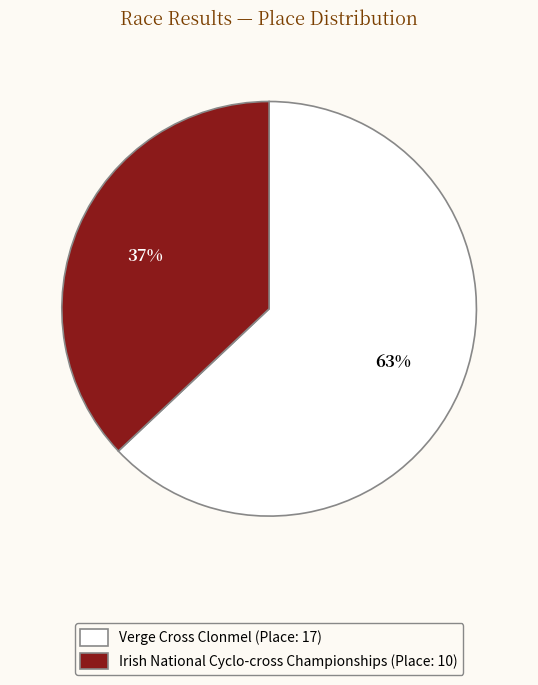

Does Irish National Cyclo-cross Championships account for over 50% of the chart?

No